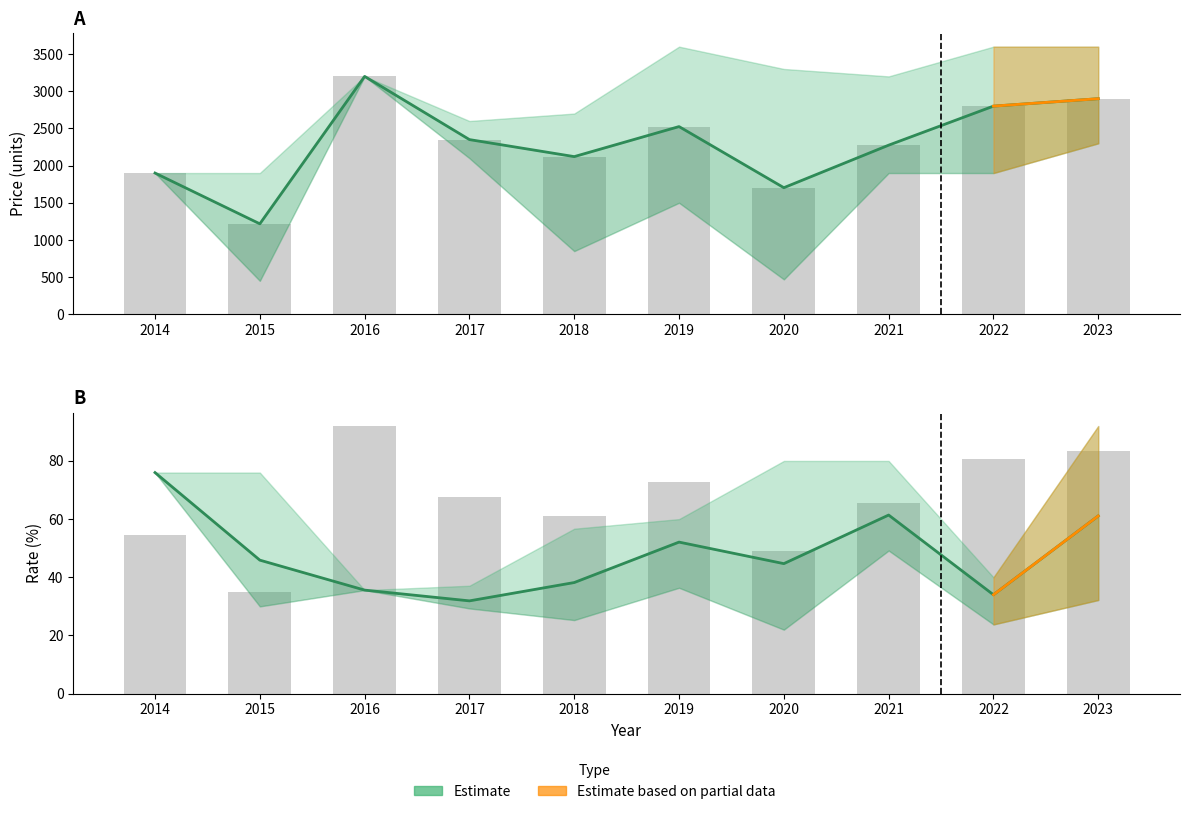

Are the bars horizontal?

No